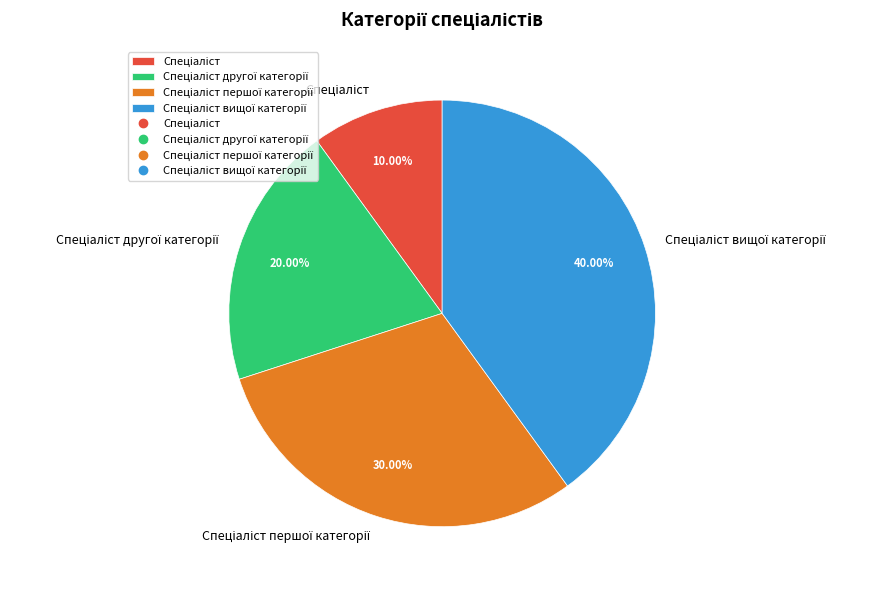

Is there any slice that represents more than half of the pie?

No